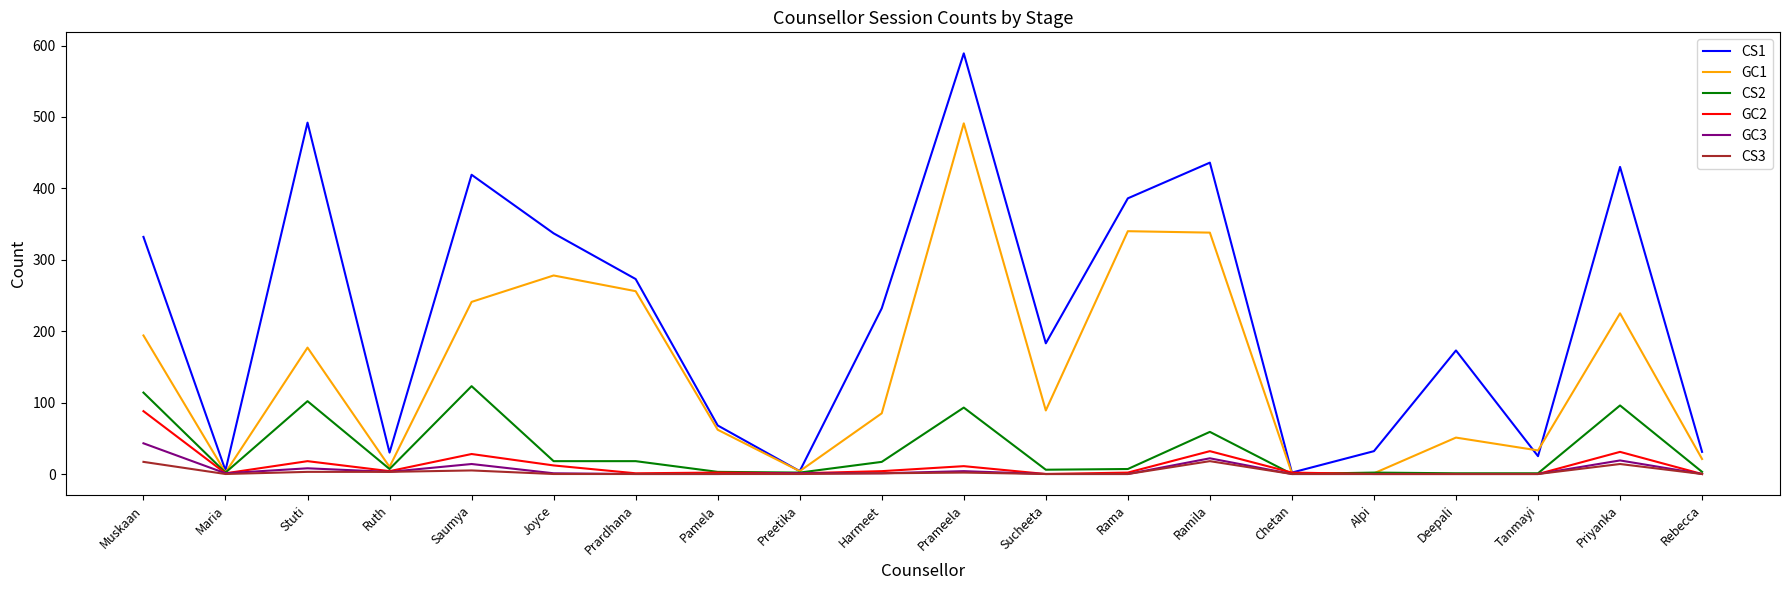

Rank the series by their maximum value, from highest to lowest.

CS1, GC1, CS2, GC2, GC3, CS3